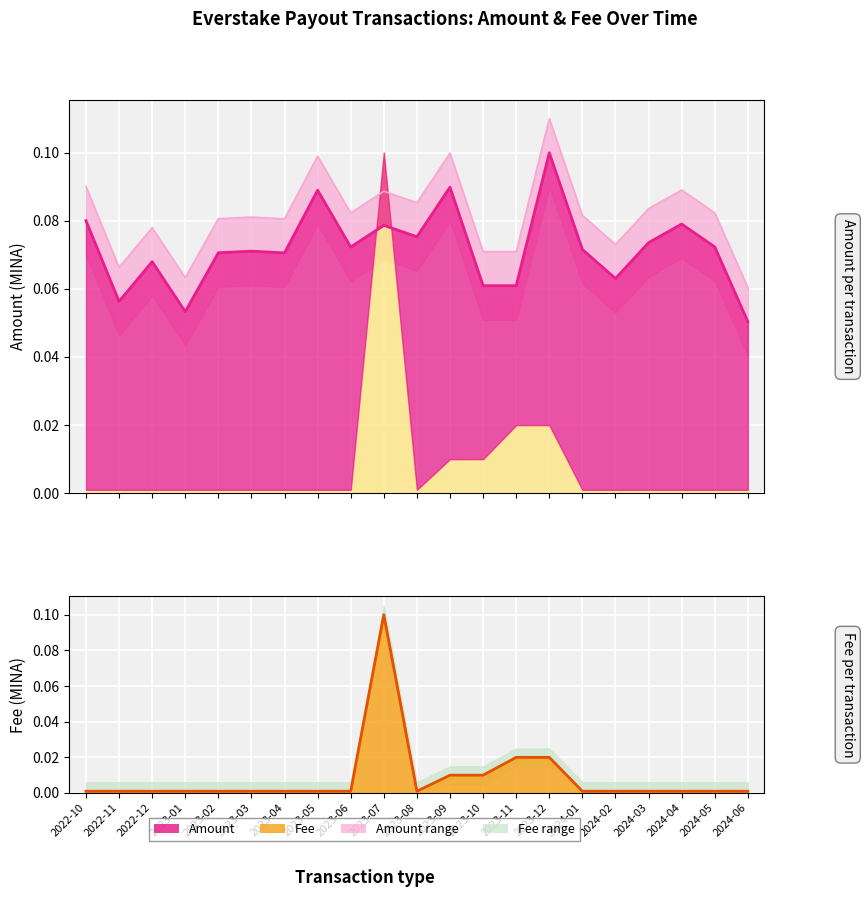

Which series ends up on top after the final intersection of Amount and Fee?

Amount